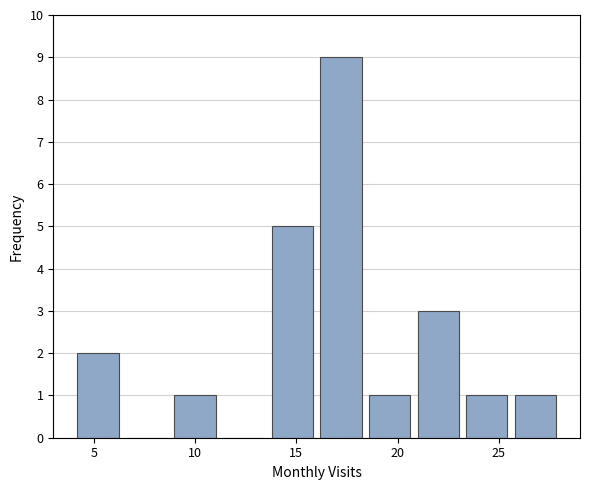

How tall is the bar that spans 13.6 to 16.0 on the x-axis? Neither the bar edges nor the heights are printed on the chart, so give them approximately, as read against the axes.

5